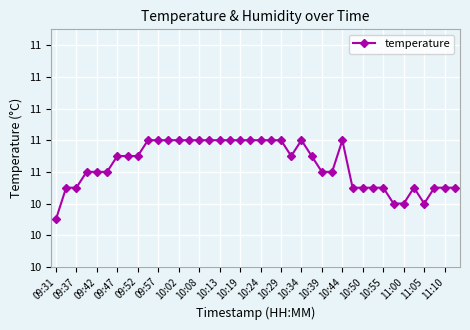

Reading left to right, list all the values displayed in this chart.

10.3	10.5	10.5	10.6	10.6	10.6	10.7	10.7	10.7	10.8	10.8	10.8	10.8	10.8	10.8	10.8	10.8	10.8	10.8	10.8	10.8	10.8	10.8	10.7	10.8	10.7	10.6	10.6	10.8	10.5	10.5	10.5	10.5	10.4	10.4	10.5	10.4	10.5	10.5	10.5